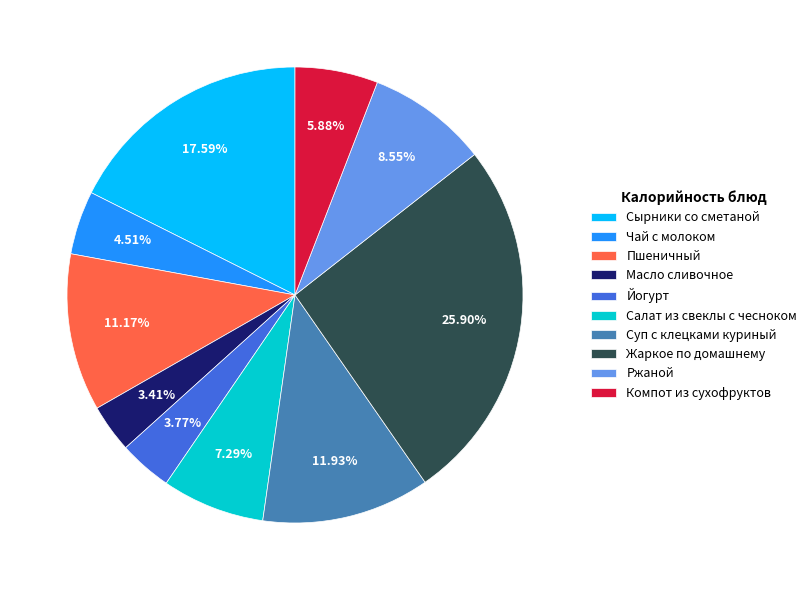

To the nearest percent, what percentage of the pie is Жаркое по домашнему?

26%